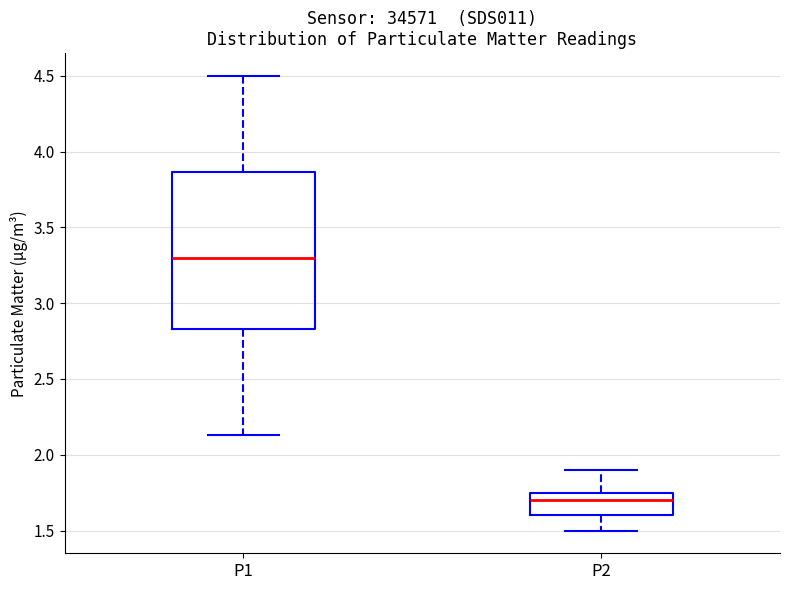

Where is the upper edge of the box for P1 on the y-axis? The values are not printed on the chart, so give them approximately, as read against the axis.

3.85